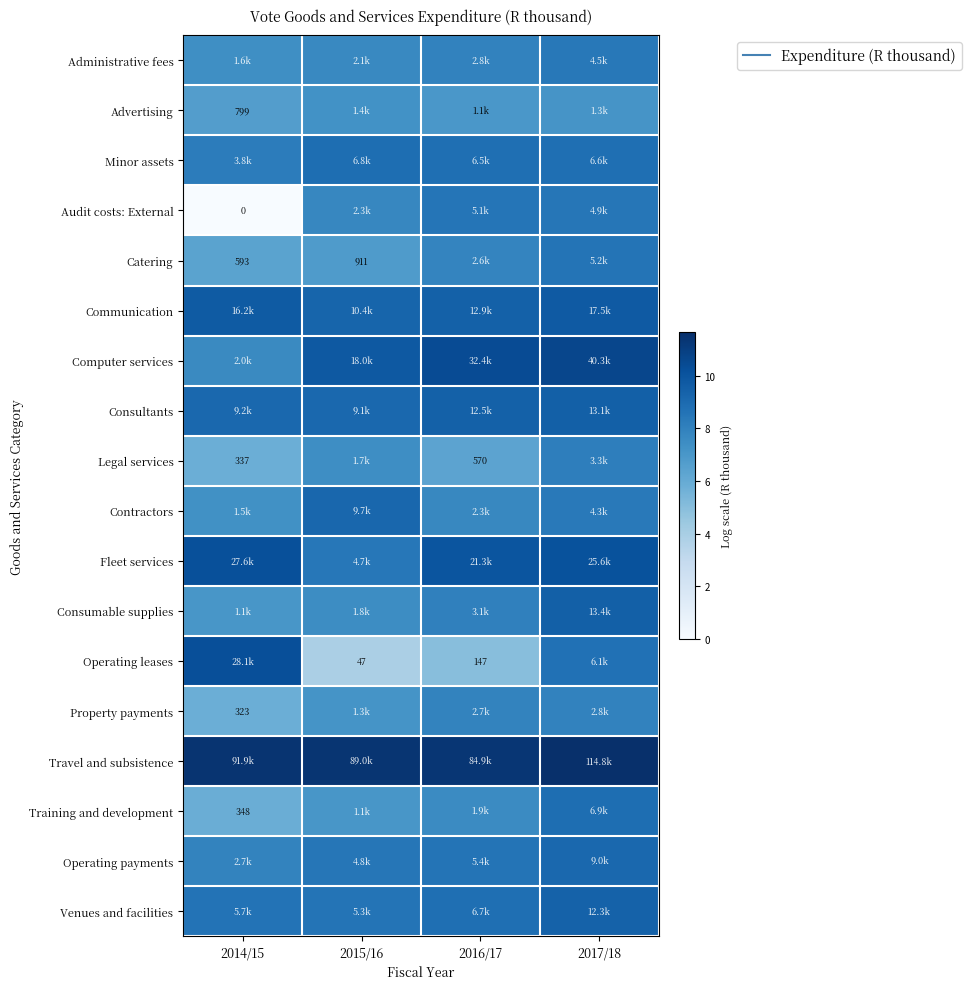

How many data points in Training and development are less than 7?

1